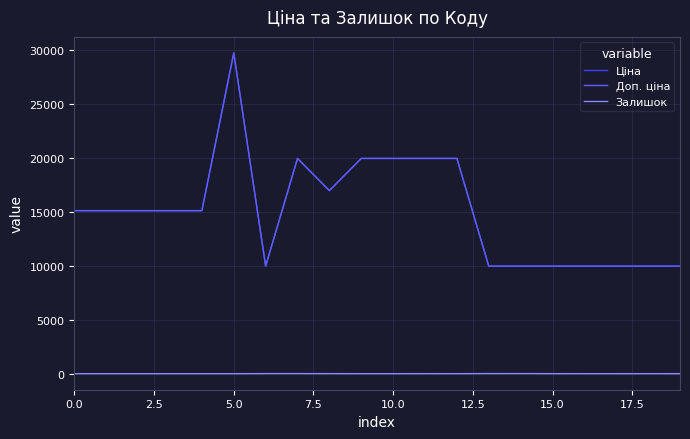

How many interior local peaks does the Доп. ціна series have?

2